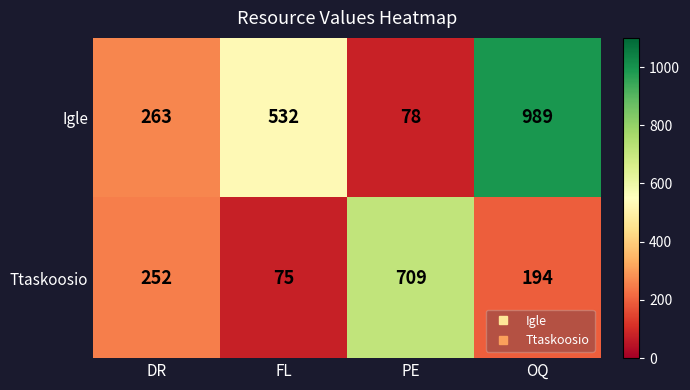

At which label is Ttaskoosio closest to 392?

DR